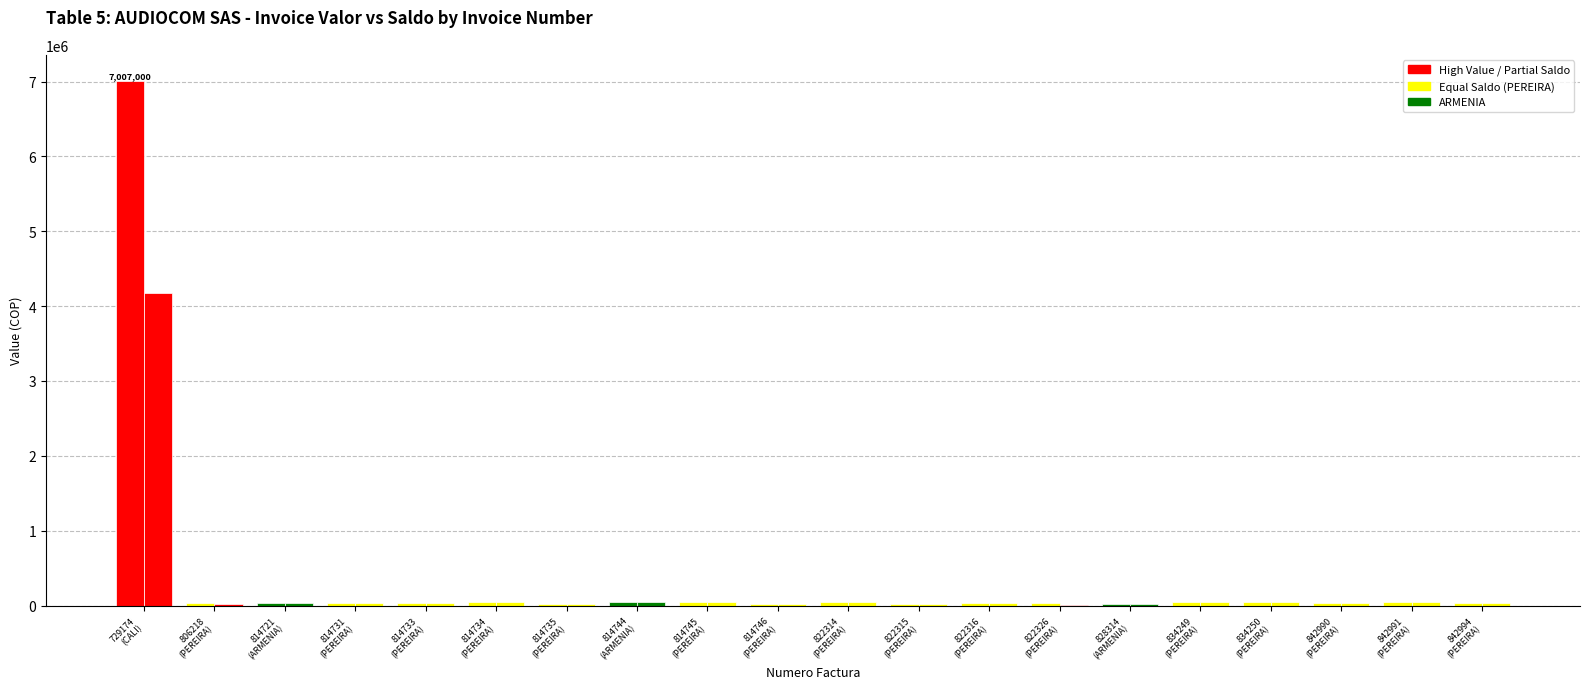

Is it true that IPS Valor Factura equals 75350 at 814745
(PEREIRA)?

False